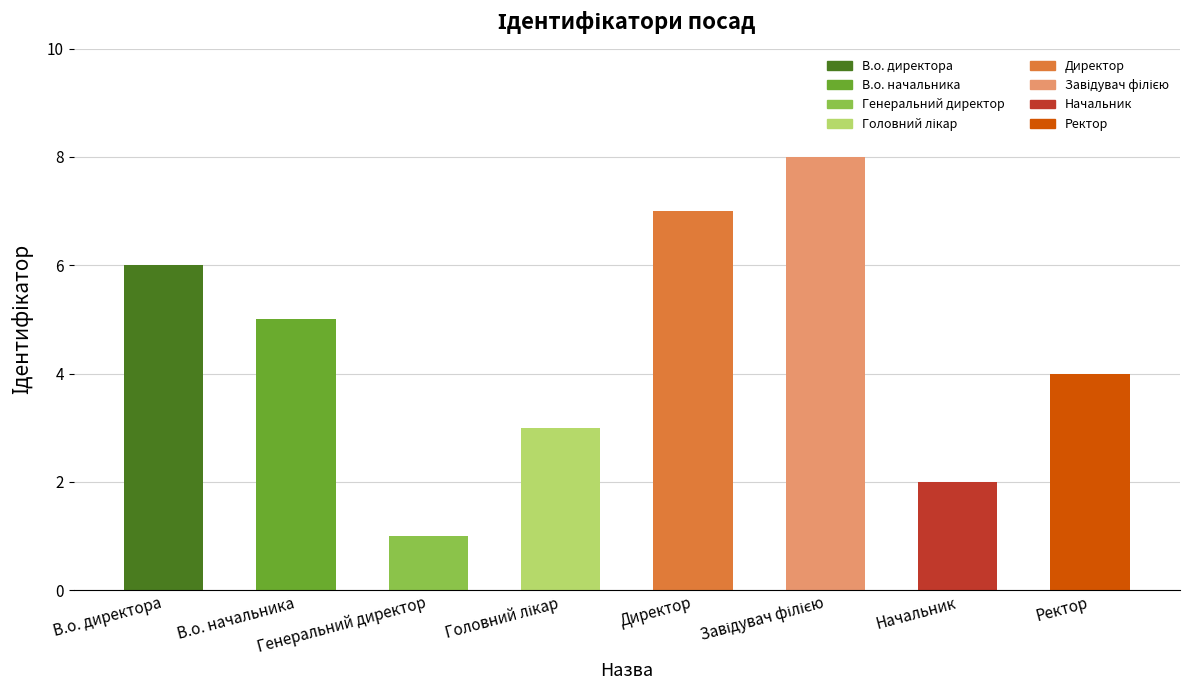

Count the values in the range 3 to 7.

5